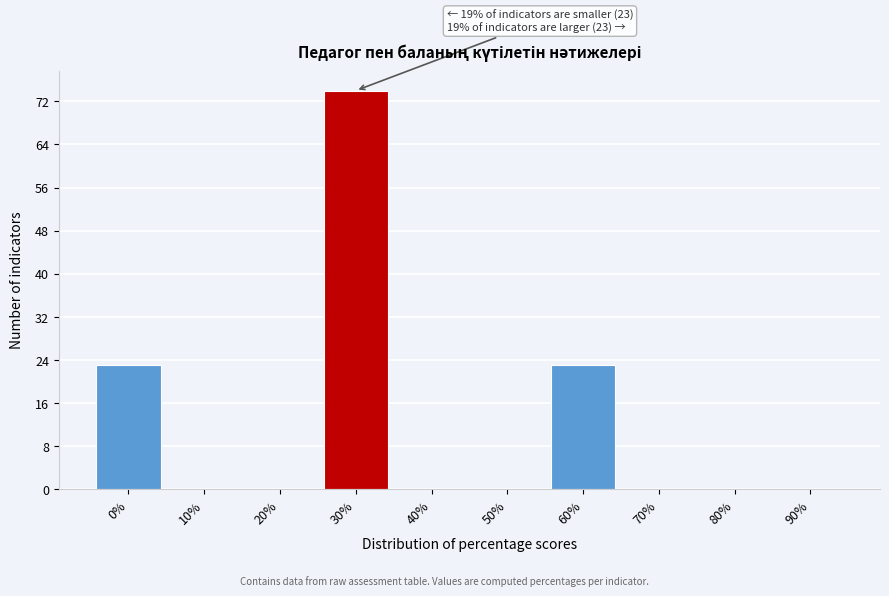

Reading left to right, transcribe all the data shown in this chart.

0%=23	10%=0	20%=0	30%=74	40%=0	50%=0	60%=23	70%=0	80%=0	90%=0